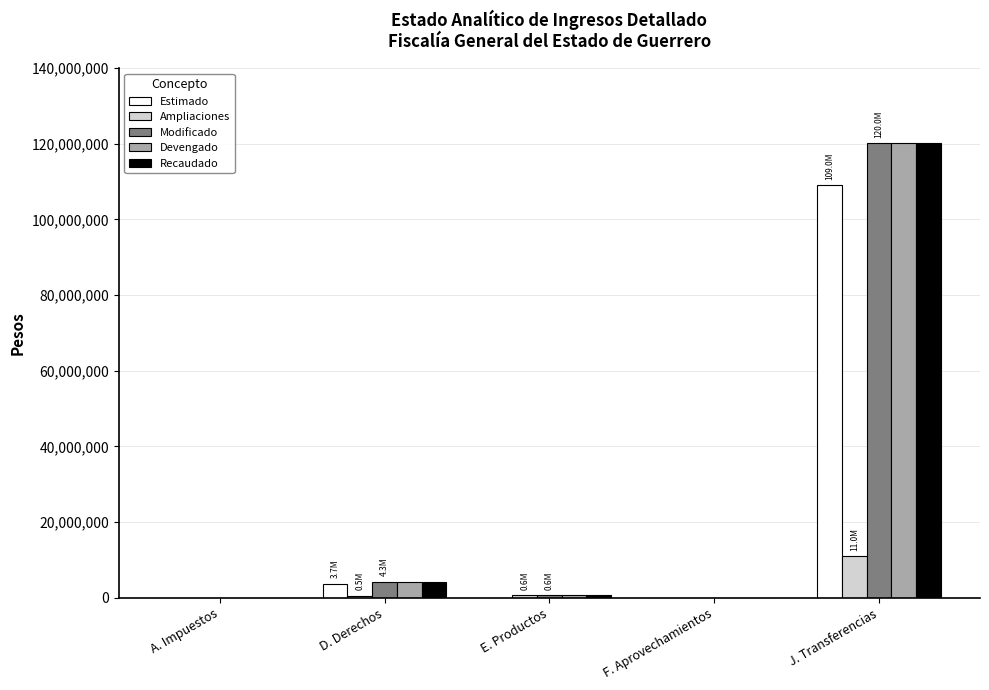

The Devengado series shows 0.0 at A. Impuestos. True or false?

True